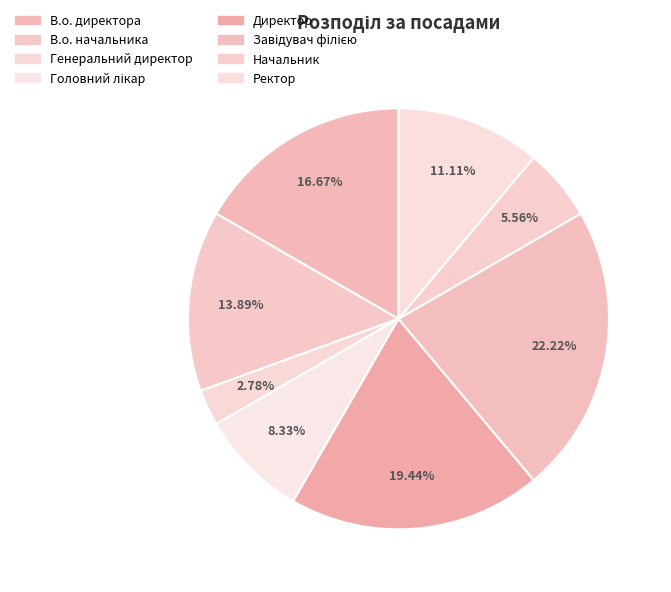

What is the change in value from В.о. начальника to Завідувач філією?

+3